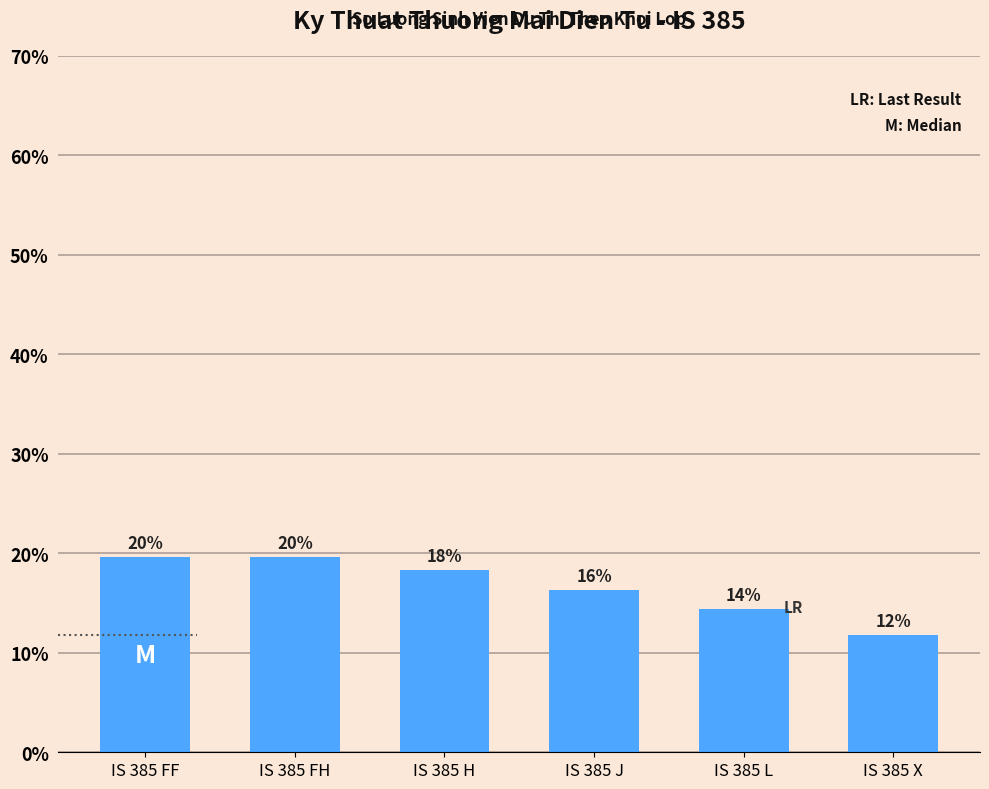

Is it true that the value at IS 385 J is 16.3?

True